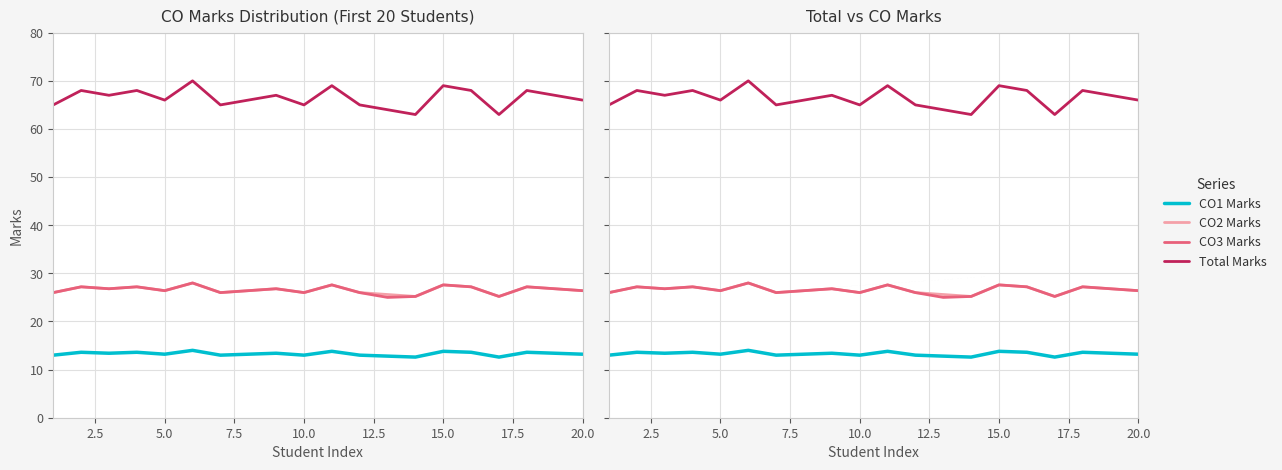

True or false: CO2 Marks and CO1 Marks cross at least once.

False